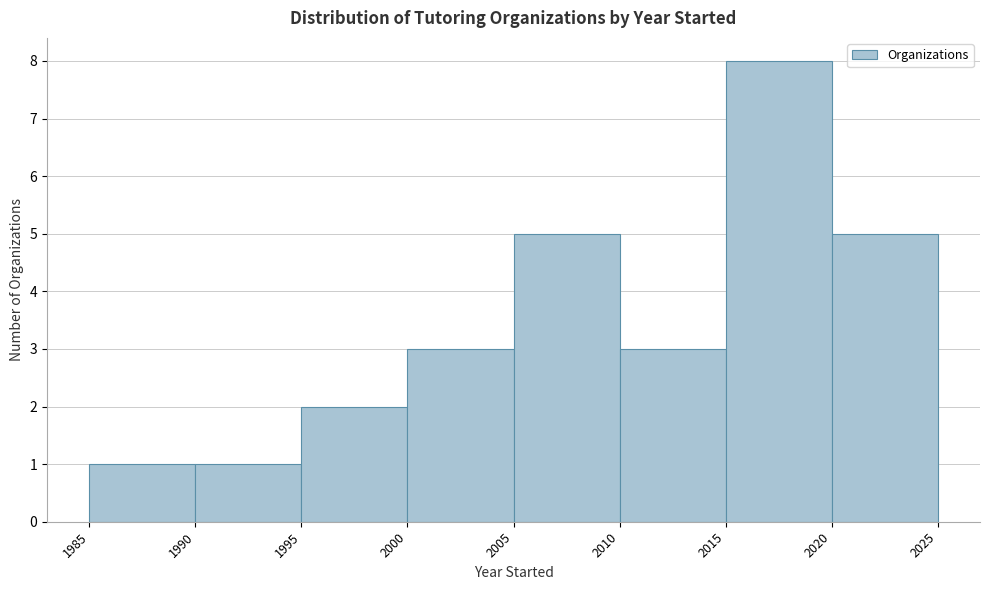

What is the height of the bar covering 2020 to 2025 on the x-axis? The values are not printed on the chart, so give them approximately, as read against the axis.

5